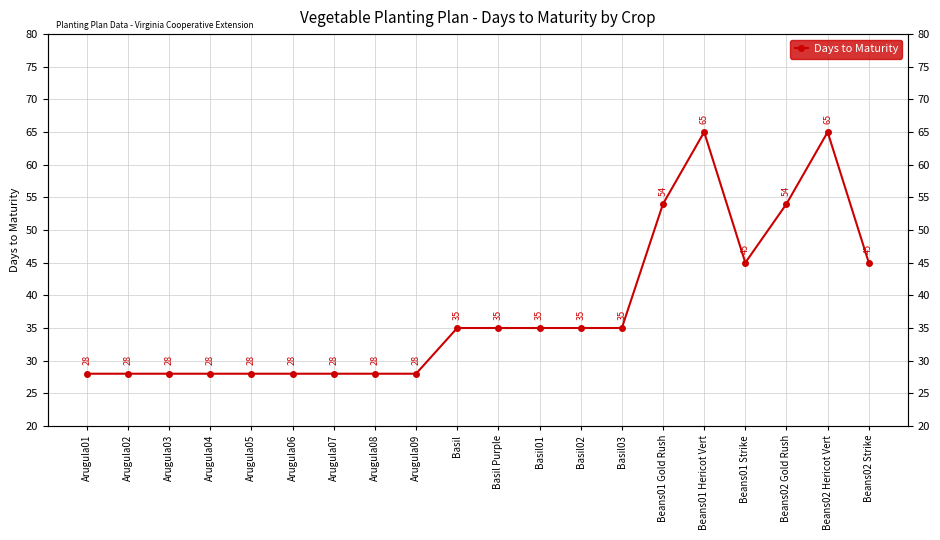

Where is the first local minimum?

Beans01 Strike